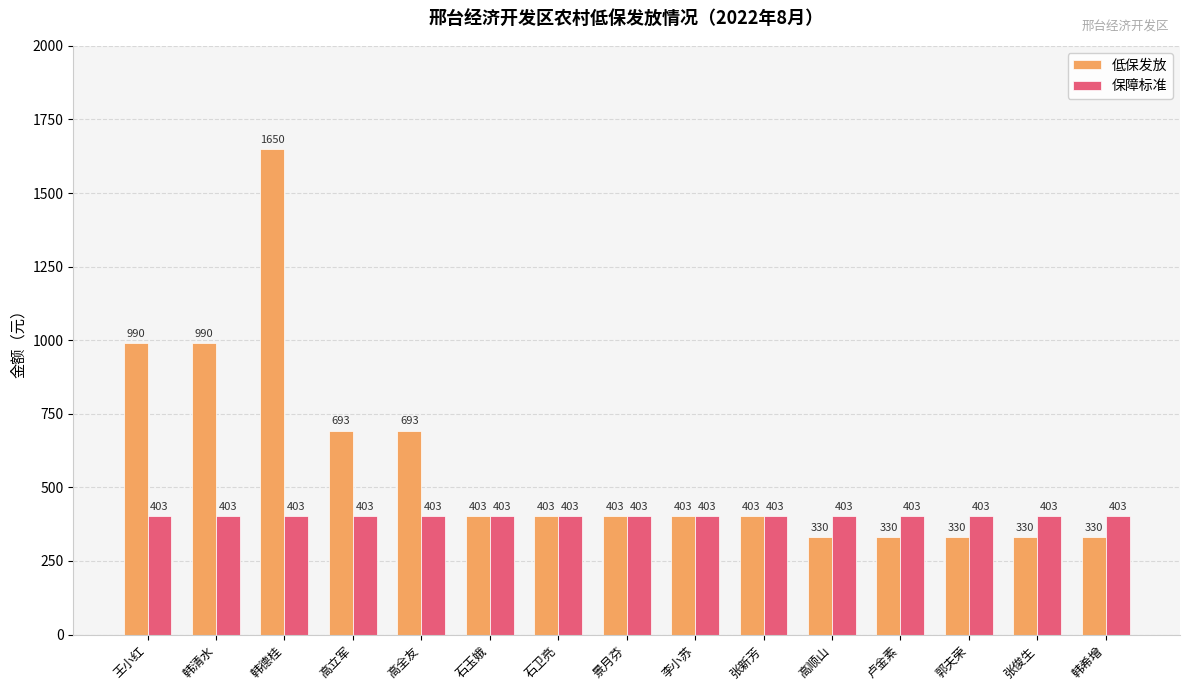

What is the greatest value displayed?

1650